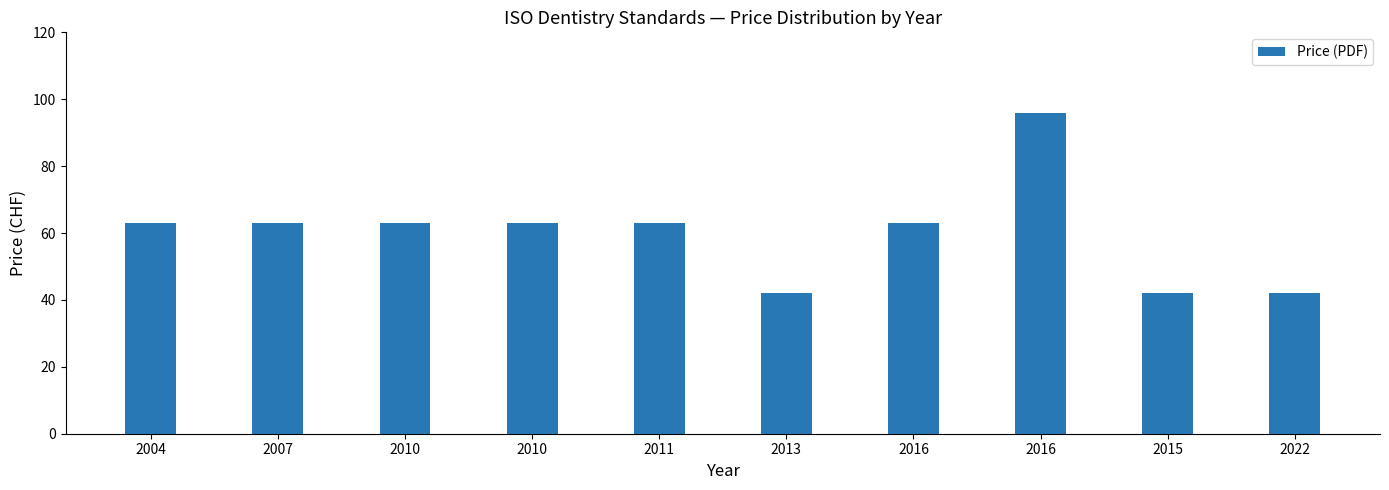

What is the difference between the values at 2004 and 2015?

21